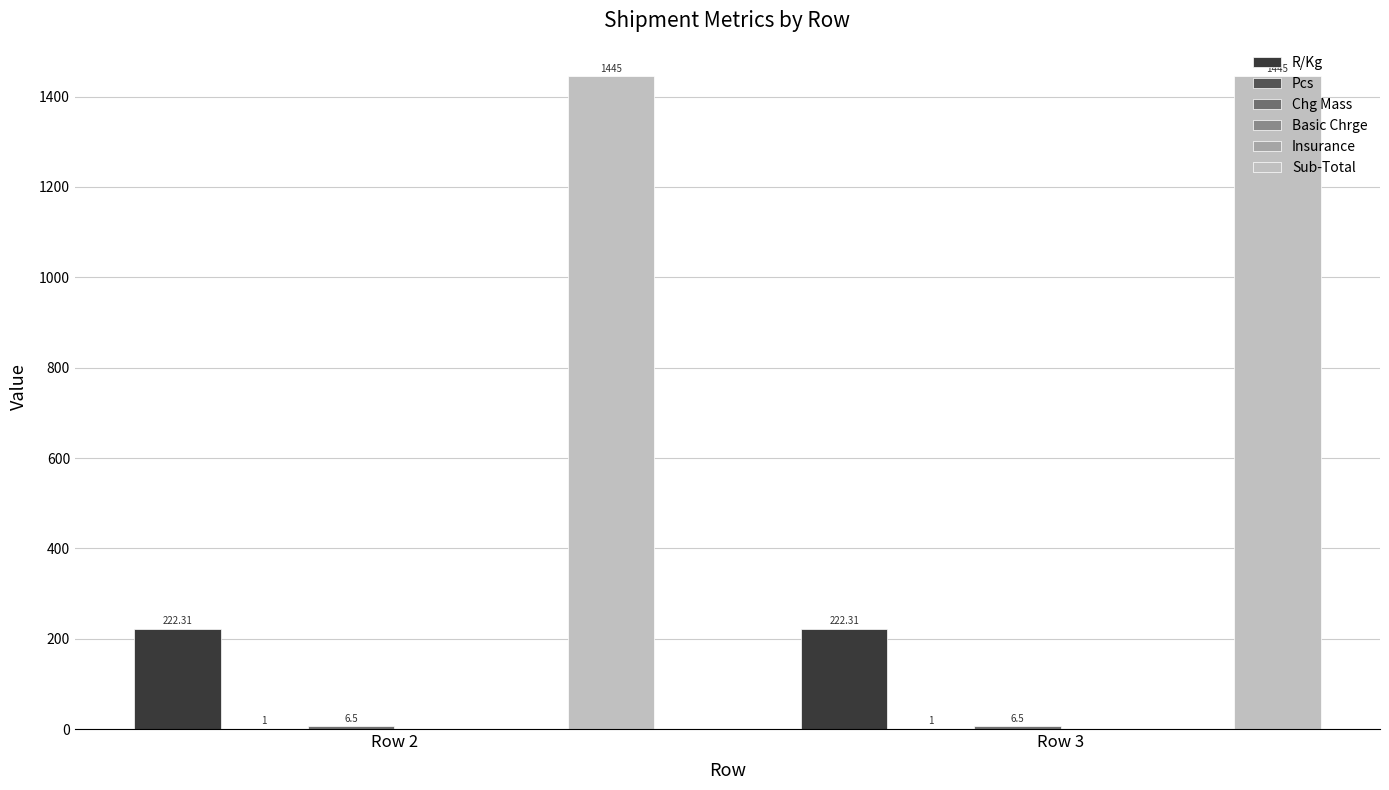

Which series has the widest spread of values?

R/Kg